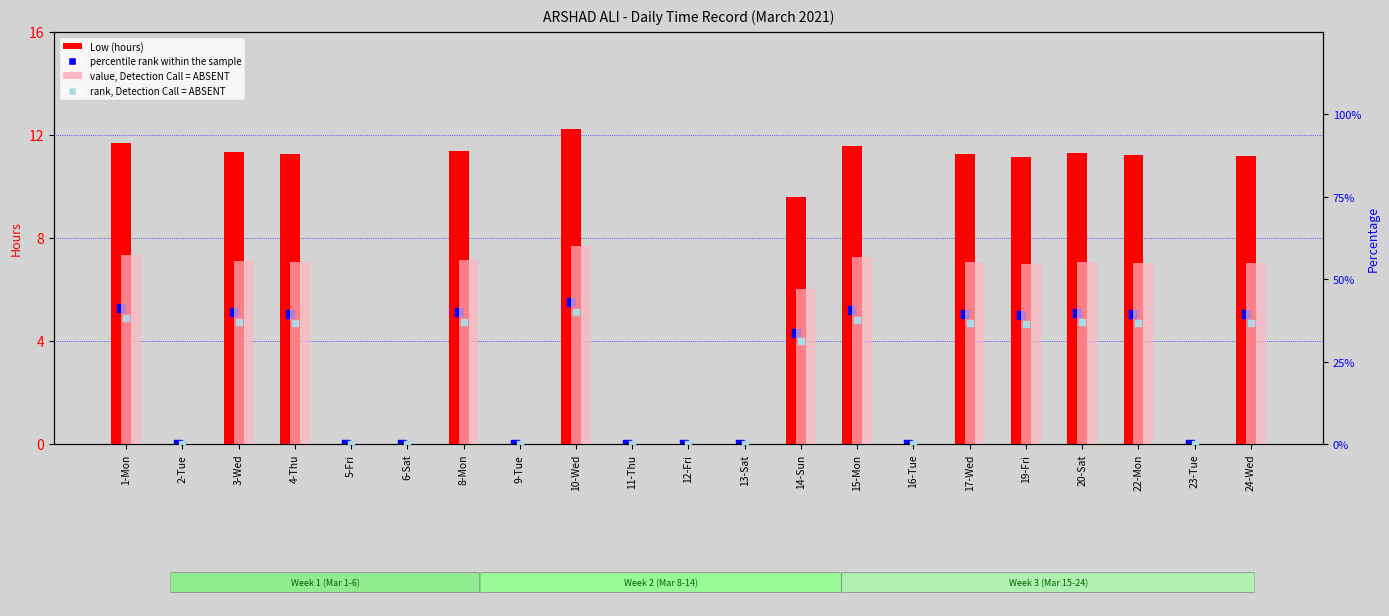

Which series reaches the maximum Y coordinate?

value, Detection Call = ABSENT